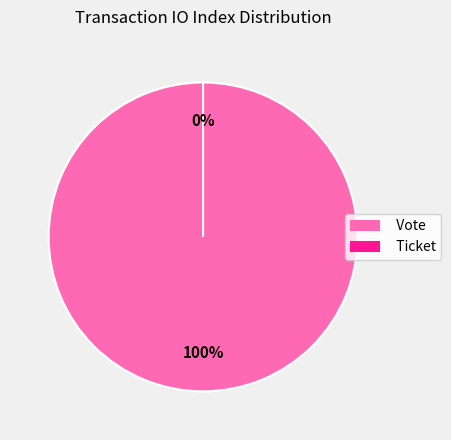

How many segments does this pie chart have?

2